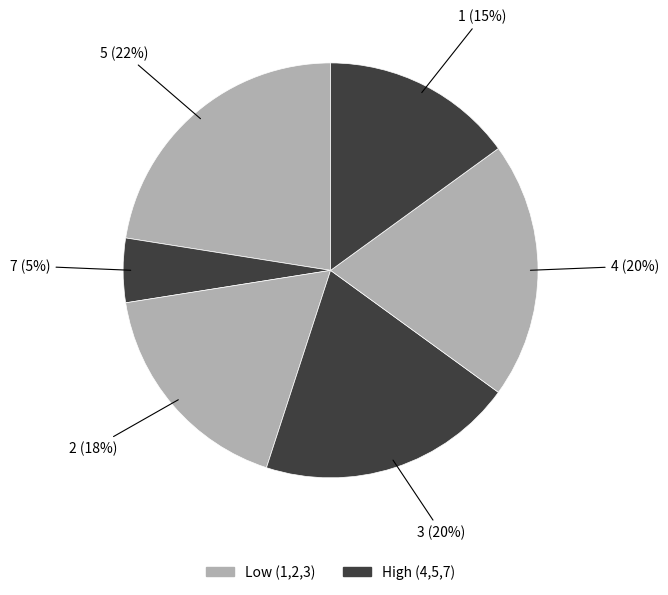

Count the number of slices in the pie.

6